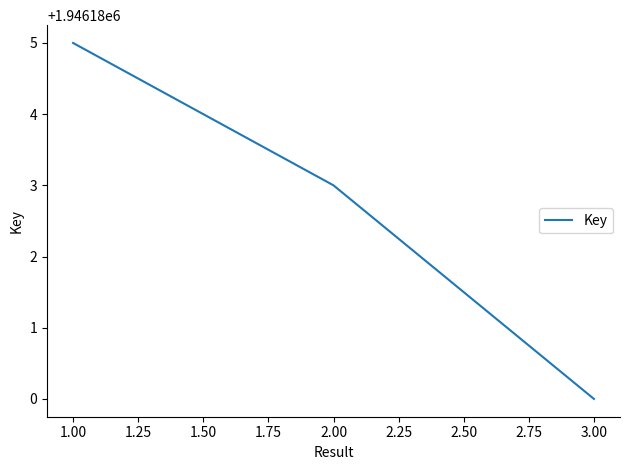

How many values are below 1946183?

1